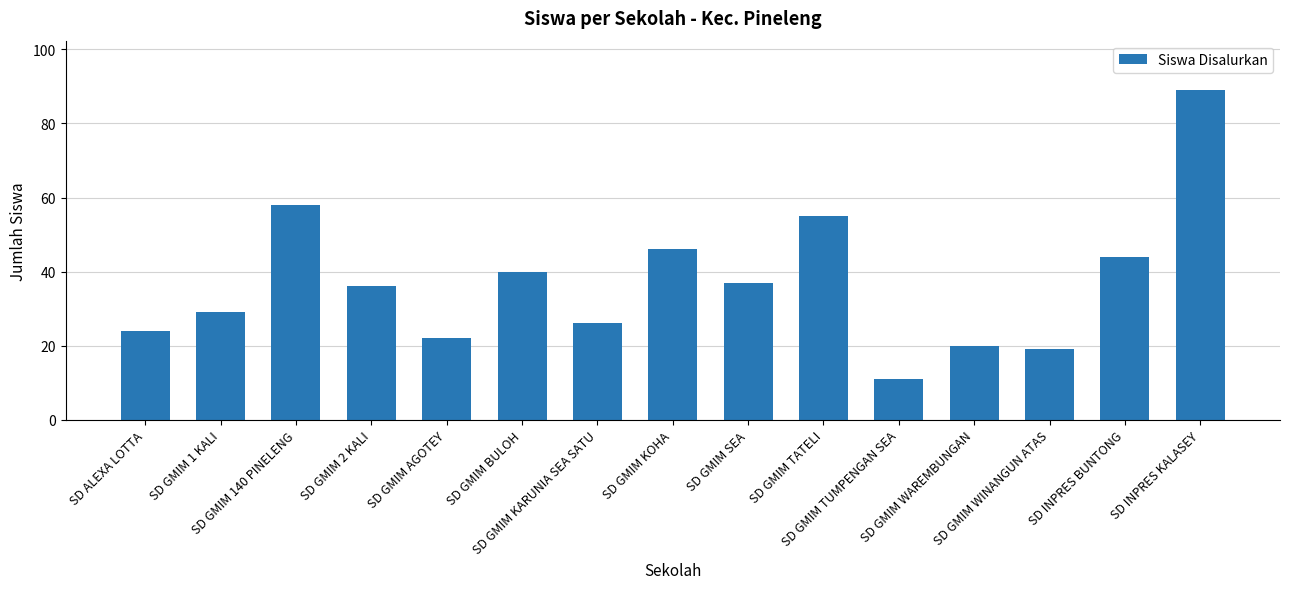

What is the difference between the maximum and minimum values?

78